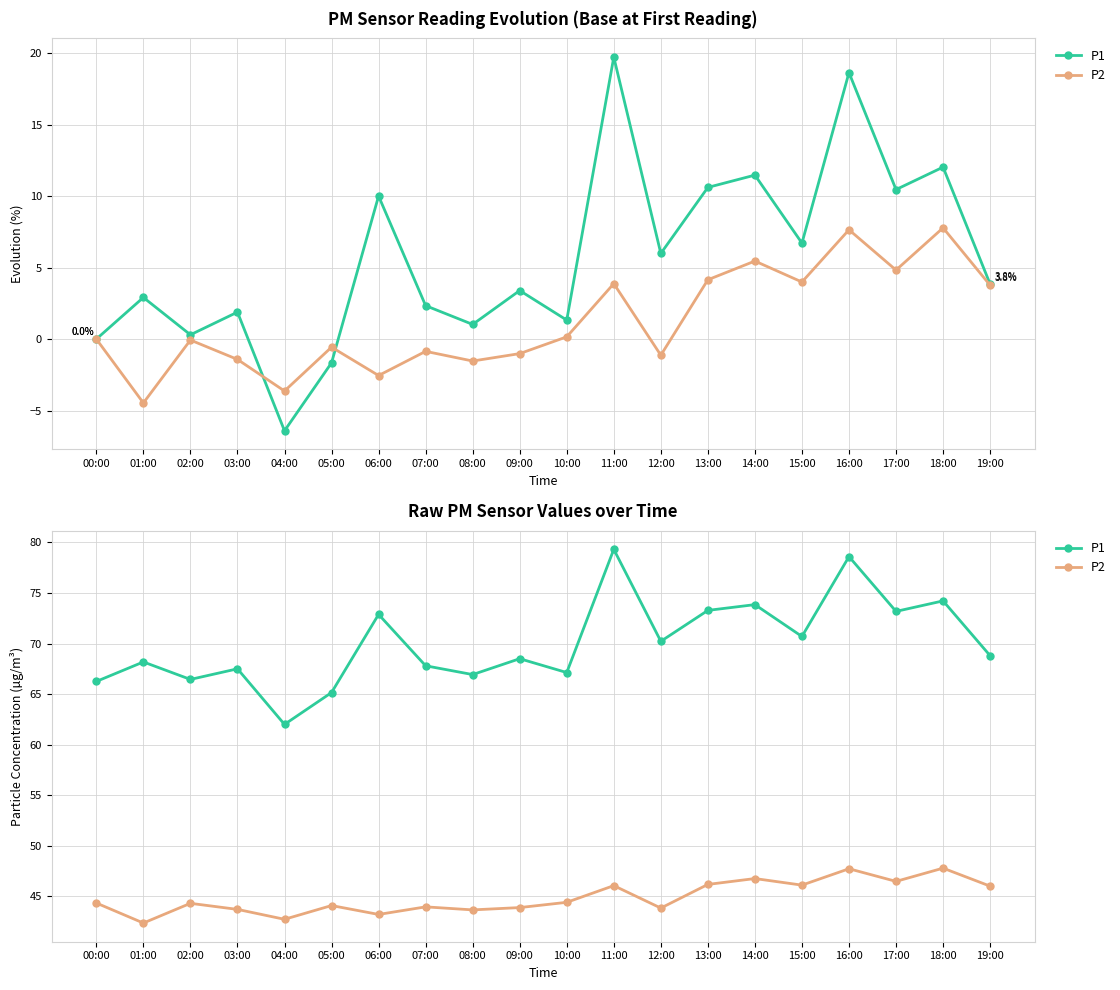

Between 00:00 and 19:00, which is larger?

19:00